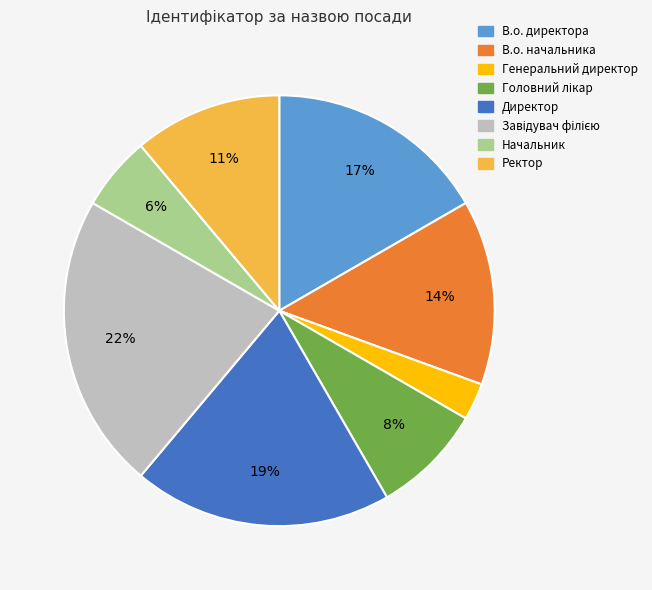

How many segments does this pie chart have?

8